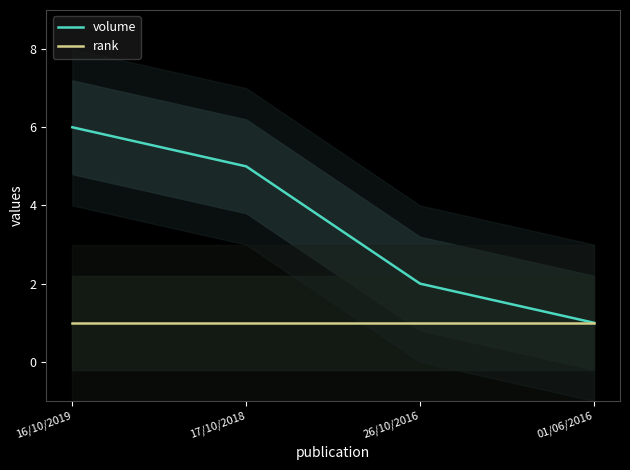

True or false: rank has more than 0 points higher than both neighbors.

False